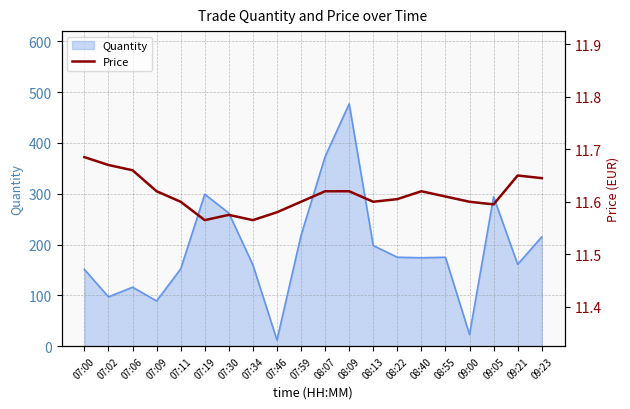

The Quantity series shows 260 at 08:40. True or false?

False